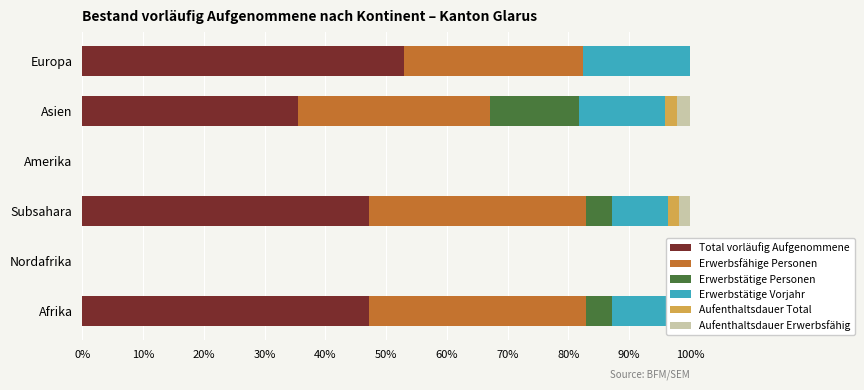

What is the sum of the Total vorläufig Aufgenommene values at Europa and Amerika?

52.9